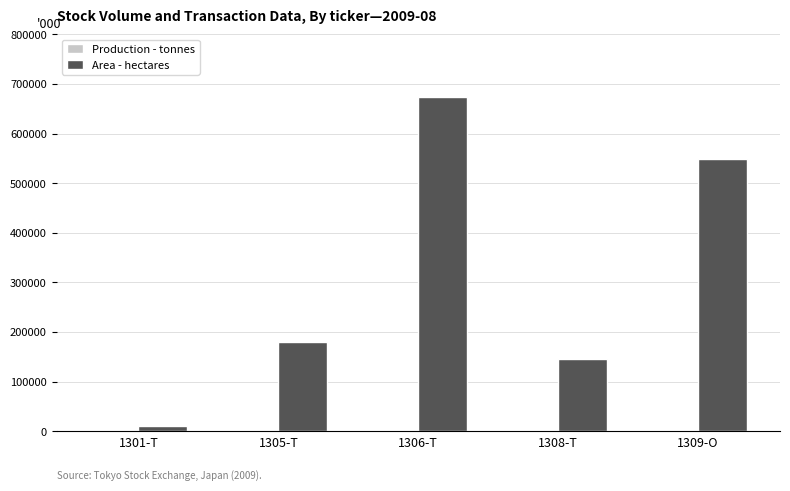

The value of Area - hectares at 1306-T is 674618.4. True or false?

True